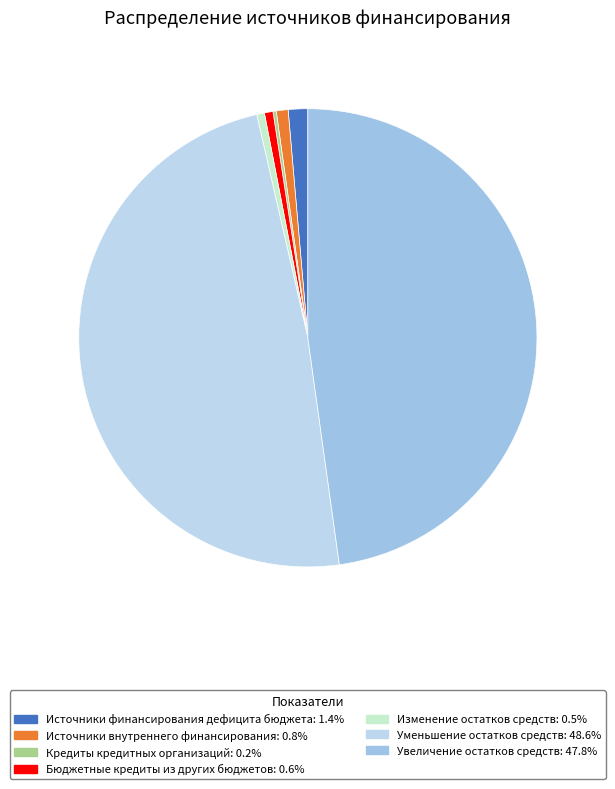

What percentage is NOT represented by Увеличение остатков средств?

52.2%